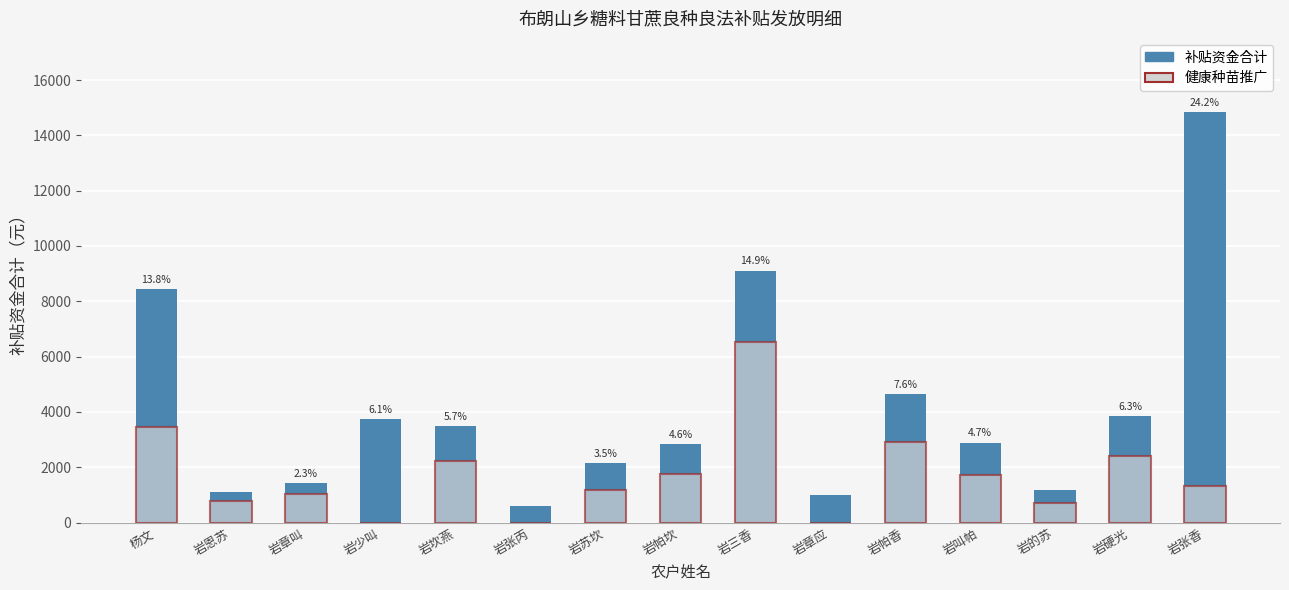

At which category is the sum across all series the highest?

岩张香